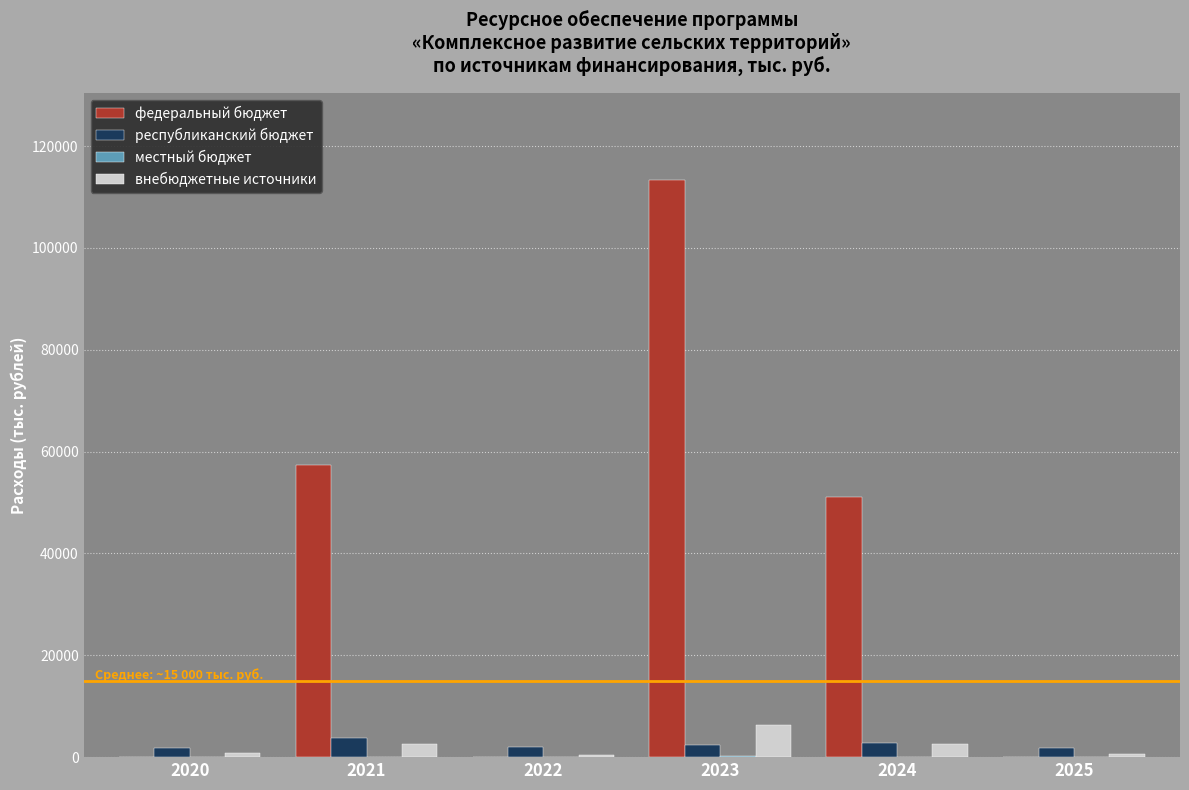

Count the number of data series in this chart.

4